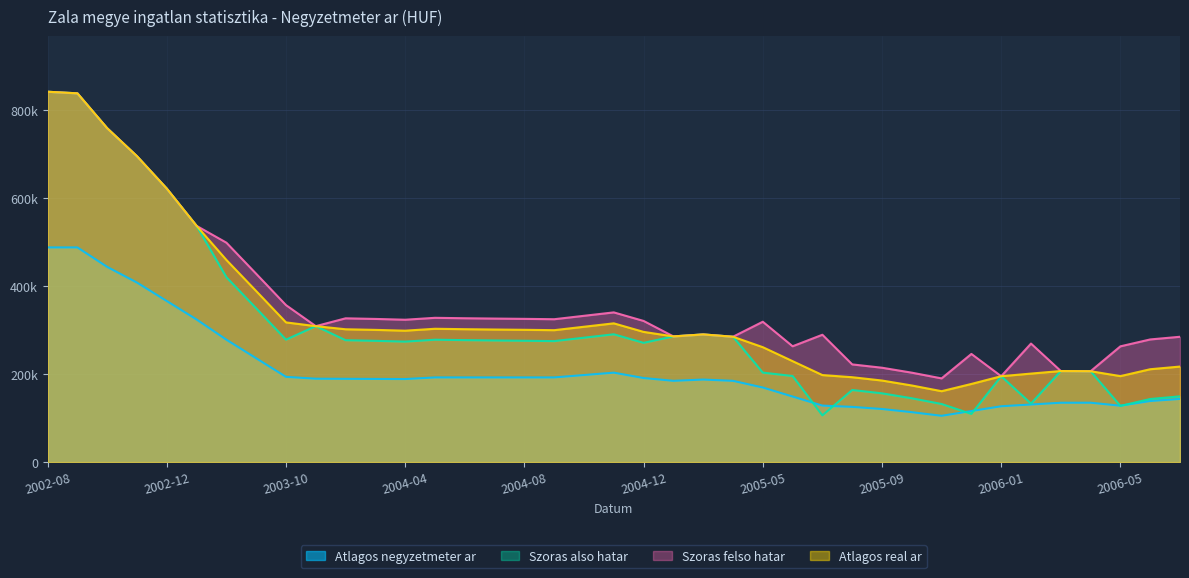

How many interior local valleys does the Szoras felso hatar series have?

9